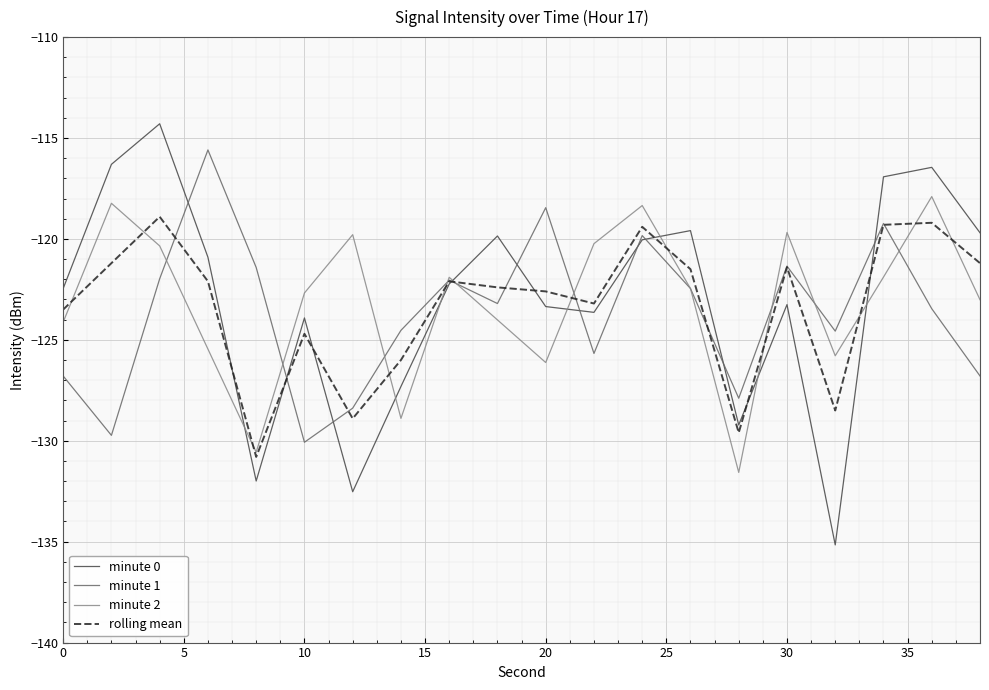

Which series has the widest spread of values?

minute 0